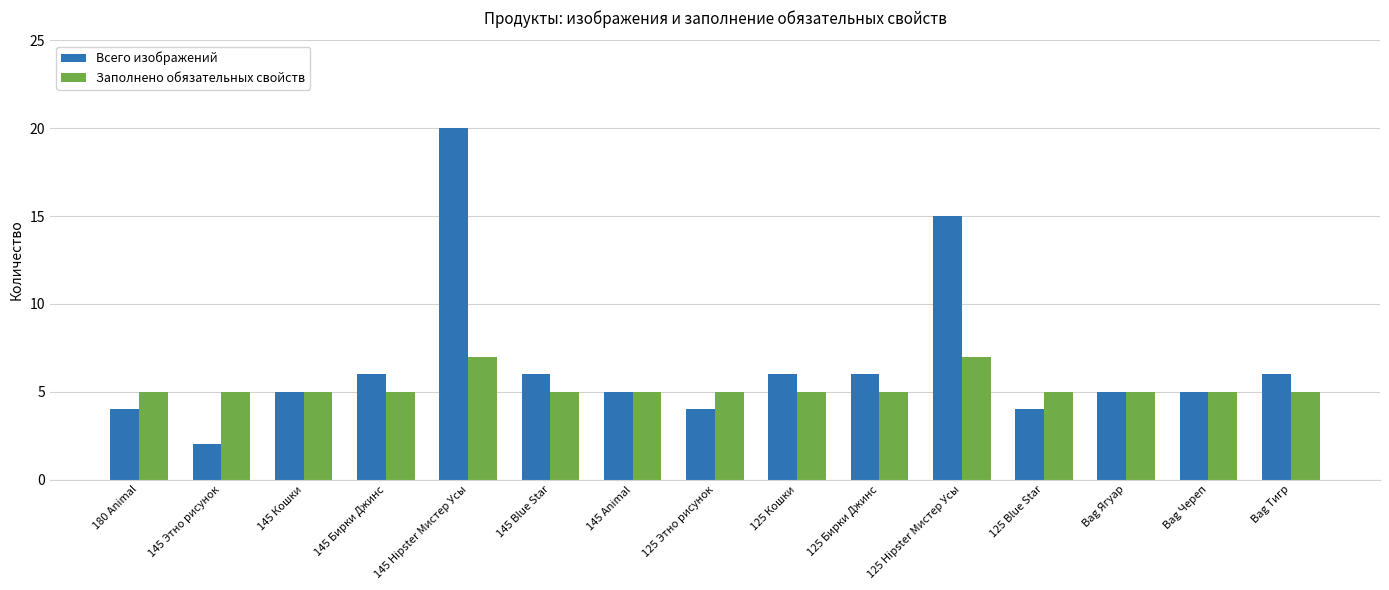

How many bars are there in each group?

2